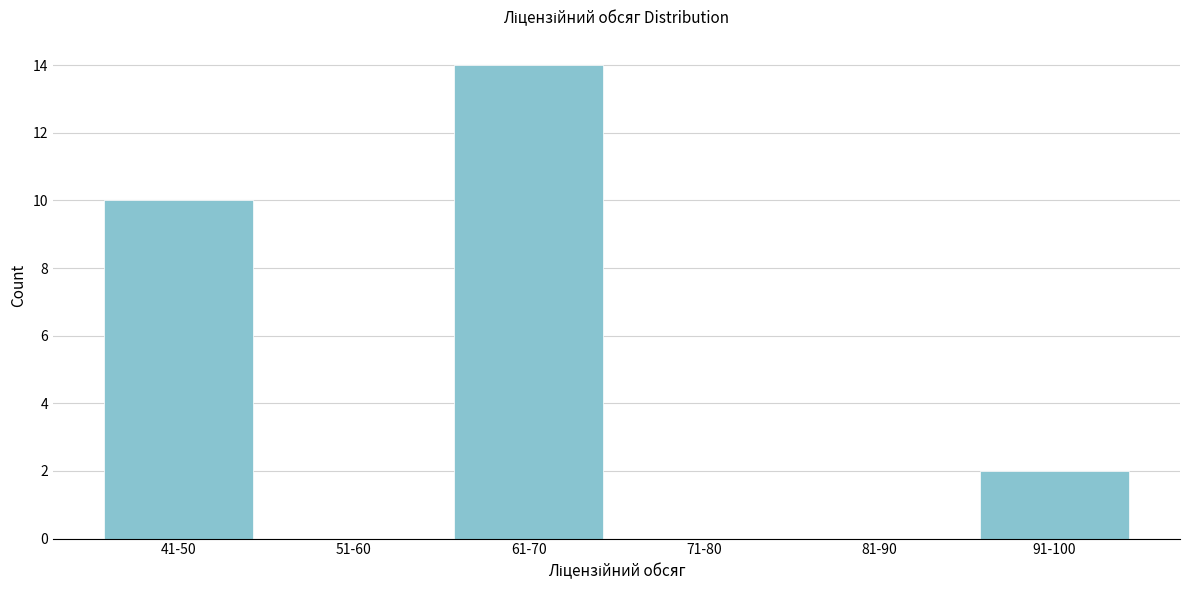

Reading left to right, list all the values displayed in this chart.

41-50=10	51-60=0	61-70=14	71-80=0	81-90=0	91-100=2